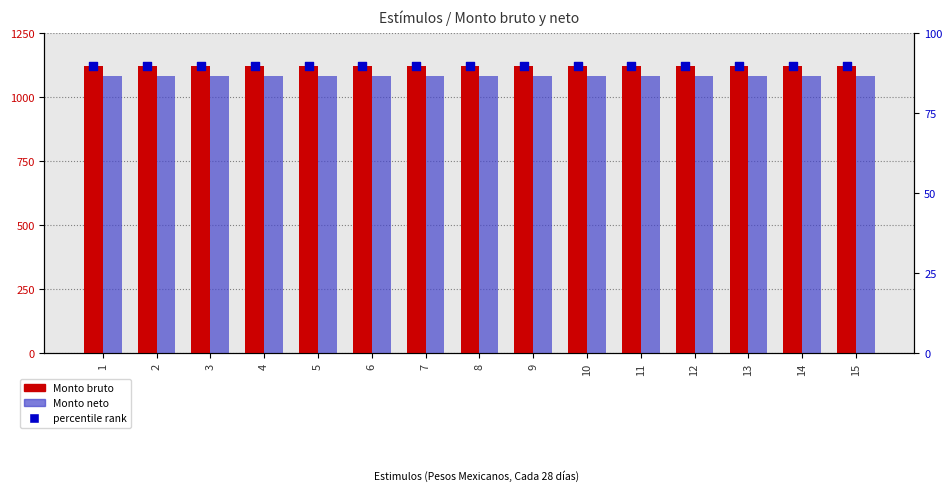

Is the value of Monto bruto de los estímulos at 6 greater than the value of Monto neto de los estímulos at 6?

Yes